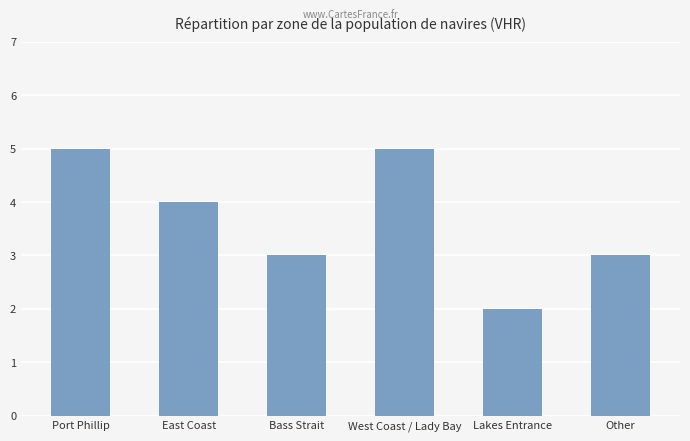

Reading left to right, what are all the values shown in this chart?

Port Phillip=5	East Coast=4	Bass Strait=3	West Coast / Lady Bay=5	Lakes Entrance=2	Other=3